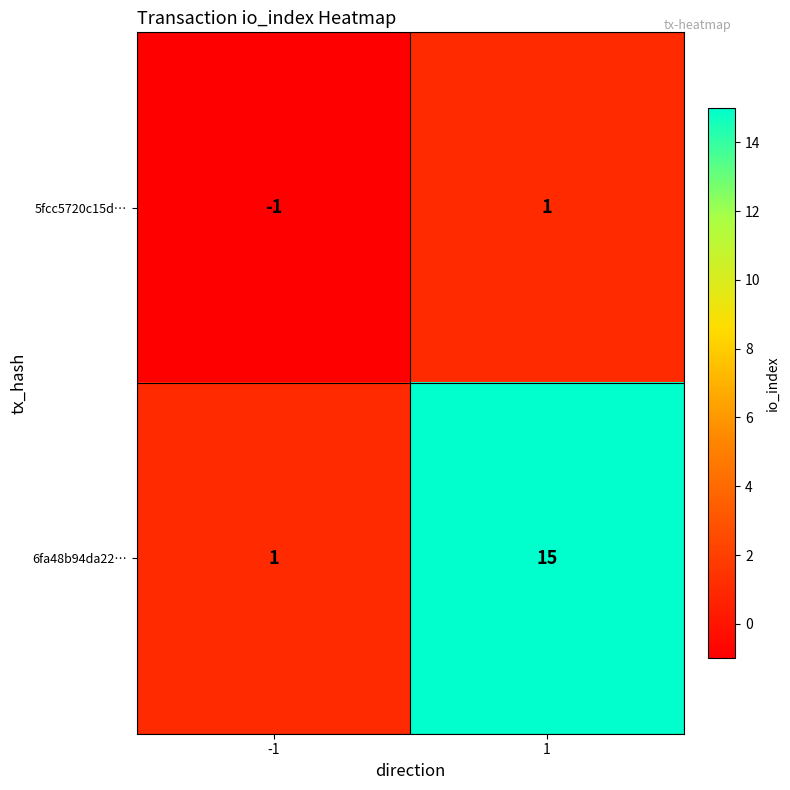

Between -1 and 1, which series saw the biggest shift?

6fa48b94da22…